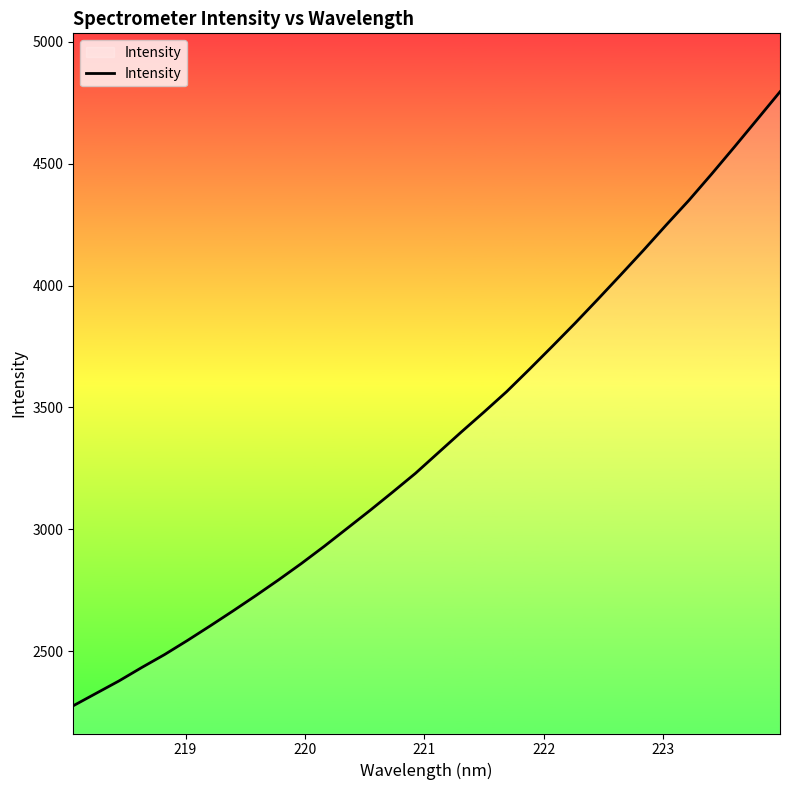

What is the smallest value displayed?

2276.3